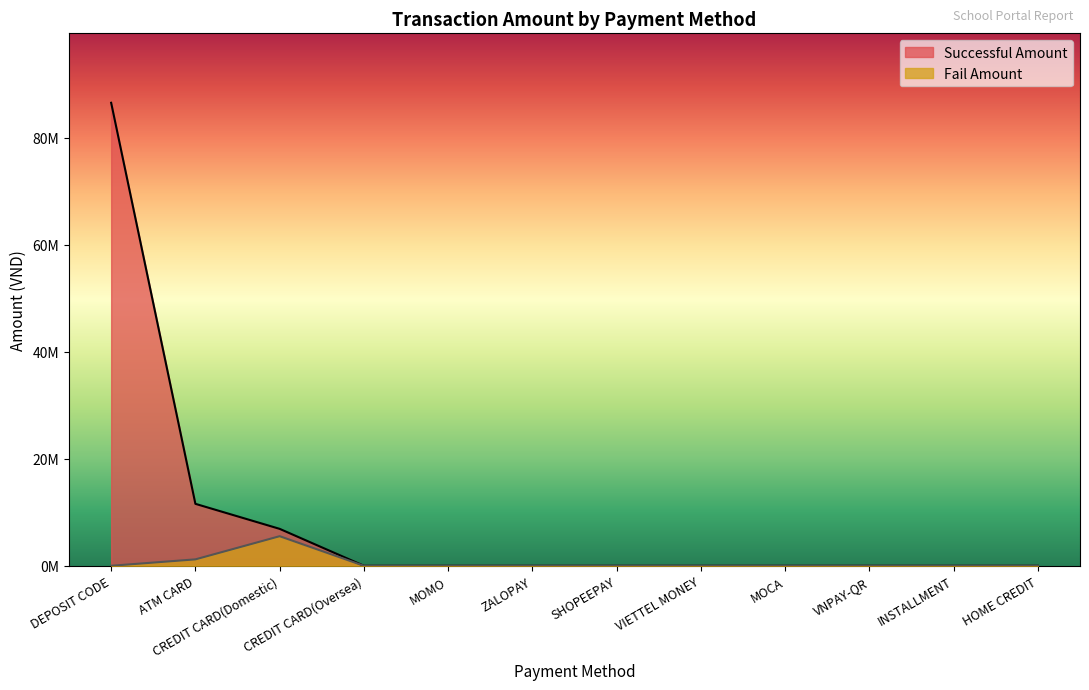

What is the average value of the Fail Amount series?

560217